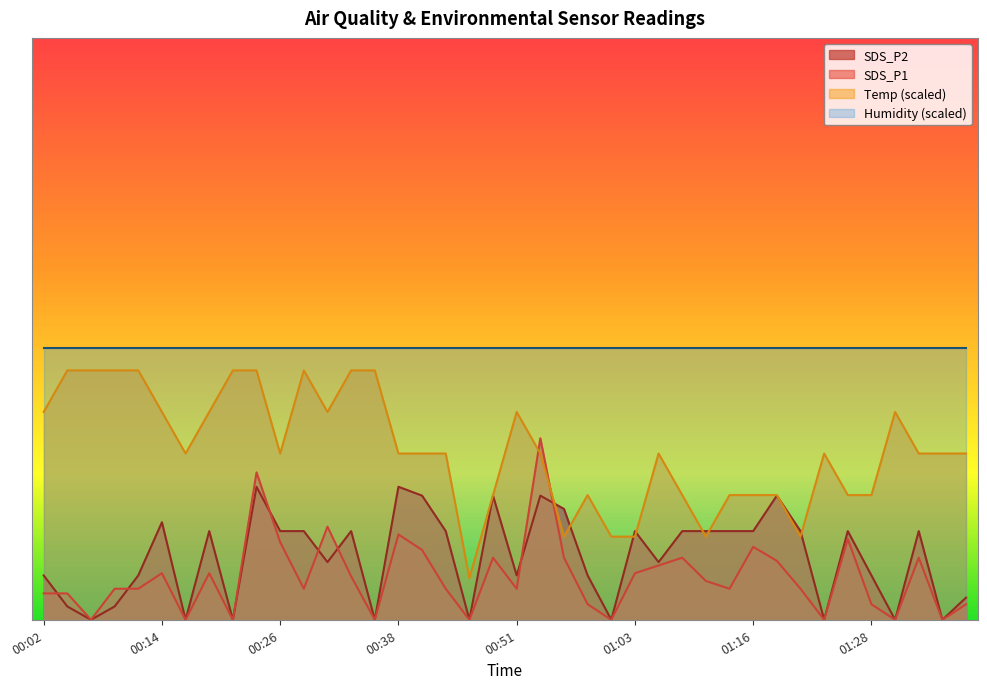

List the series in order of their overall mean, highest first.

Temp, SDS_P2, SDS_P1